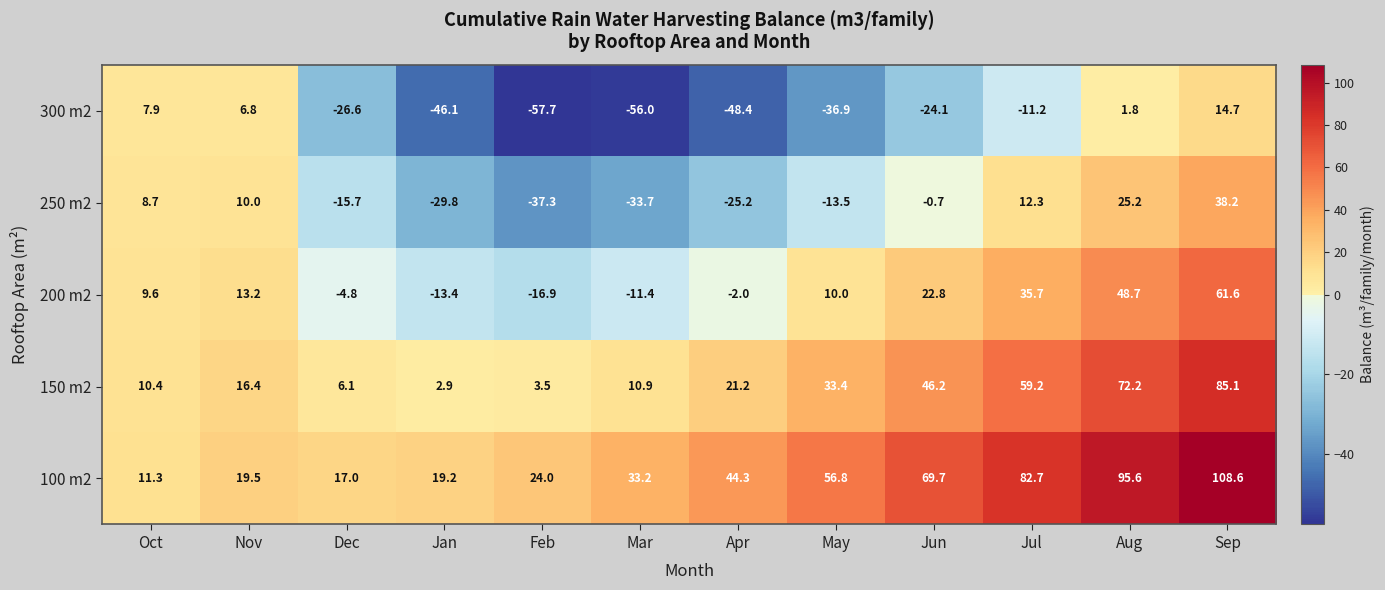

Which series has the largest total across all categories?

100 m2